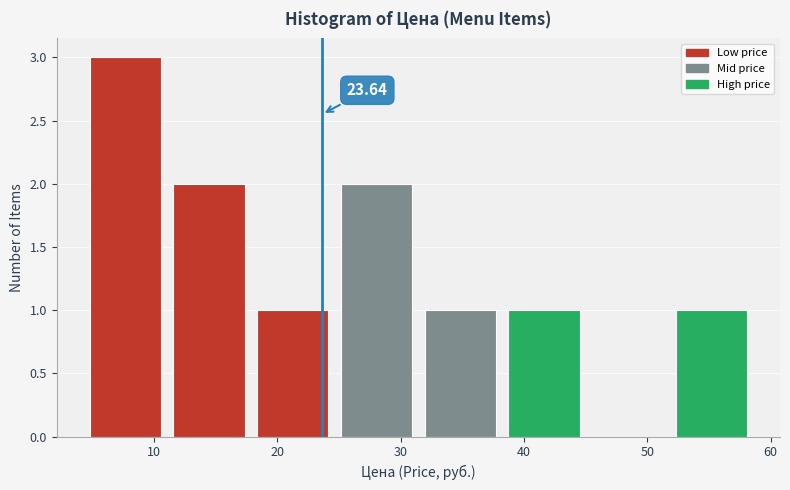

Over which range of the x-axis is the bar tallest?

4 to 11